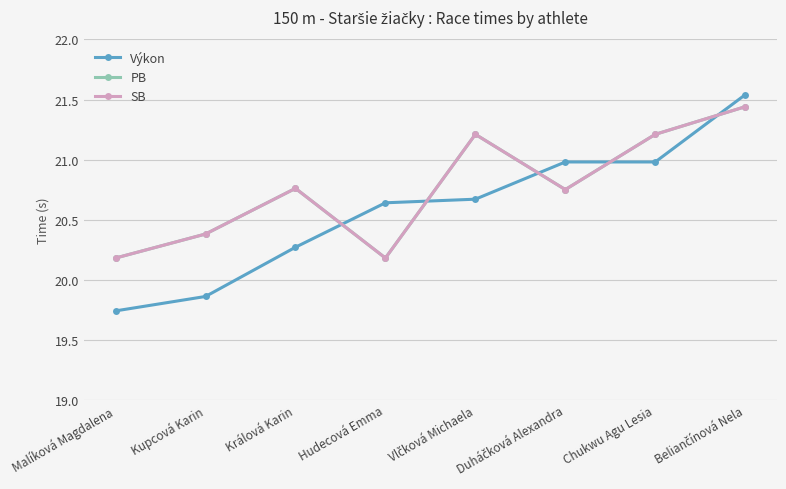

Is this an area chart (filled region under the line)?

No